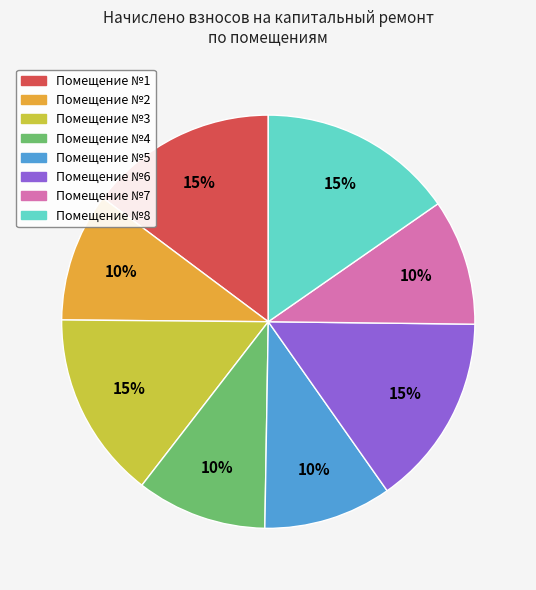

Is there any slice that represents more than half of the pie?

No